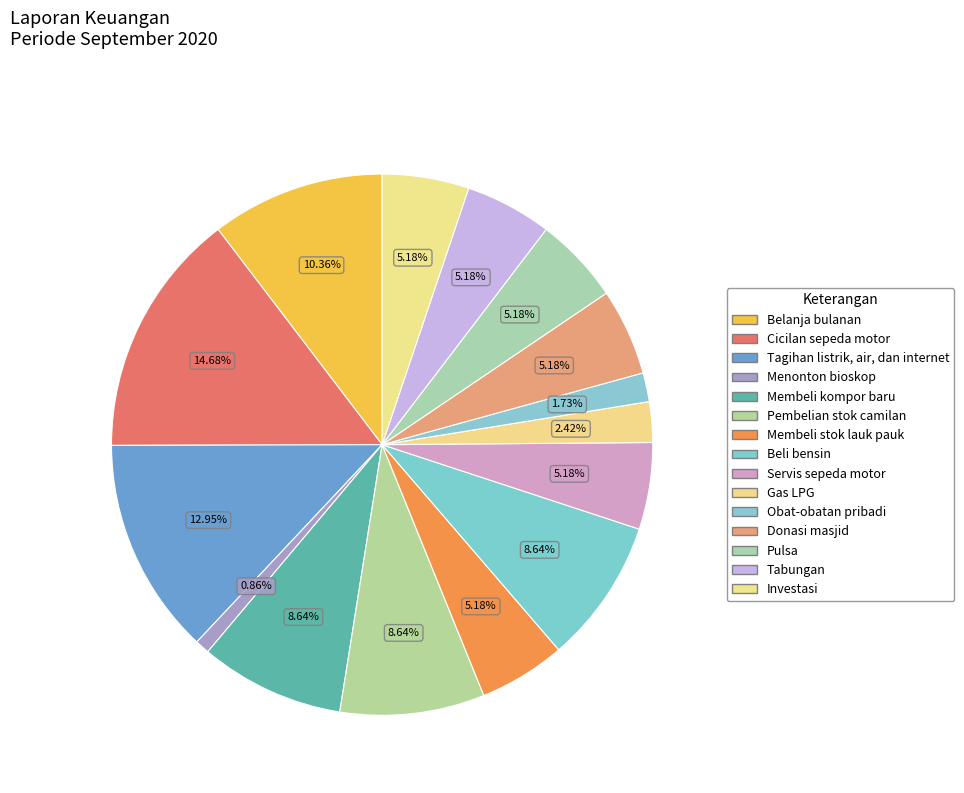

Count the number of slices in the pie.

15